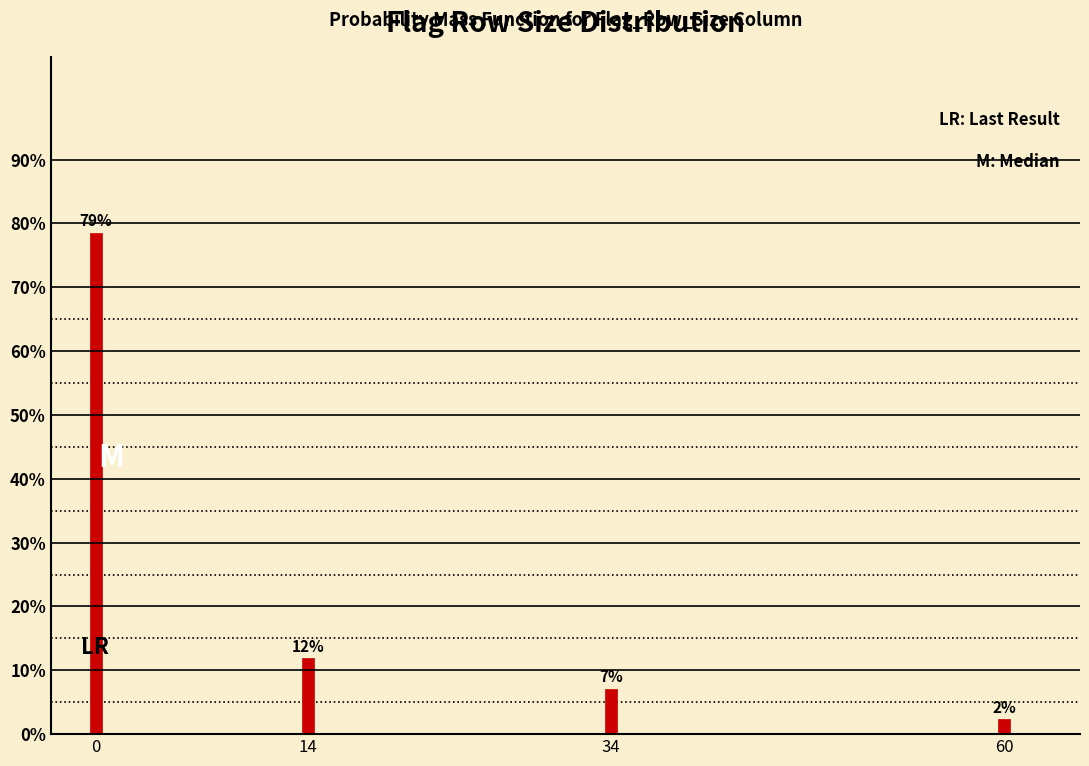

Does the chart contain any negative values?

No